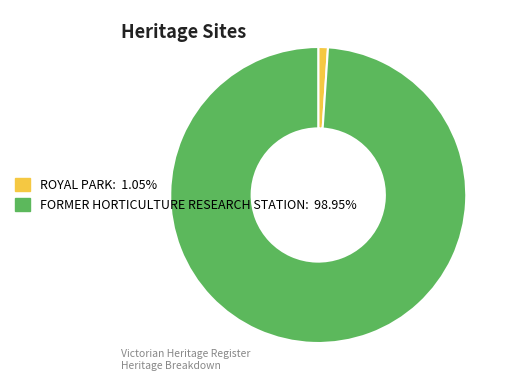

Does any single category account for the majority?

Yes